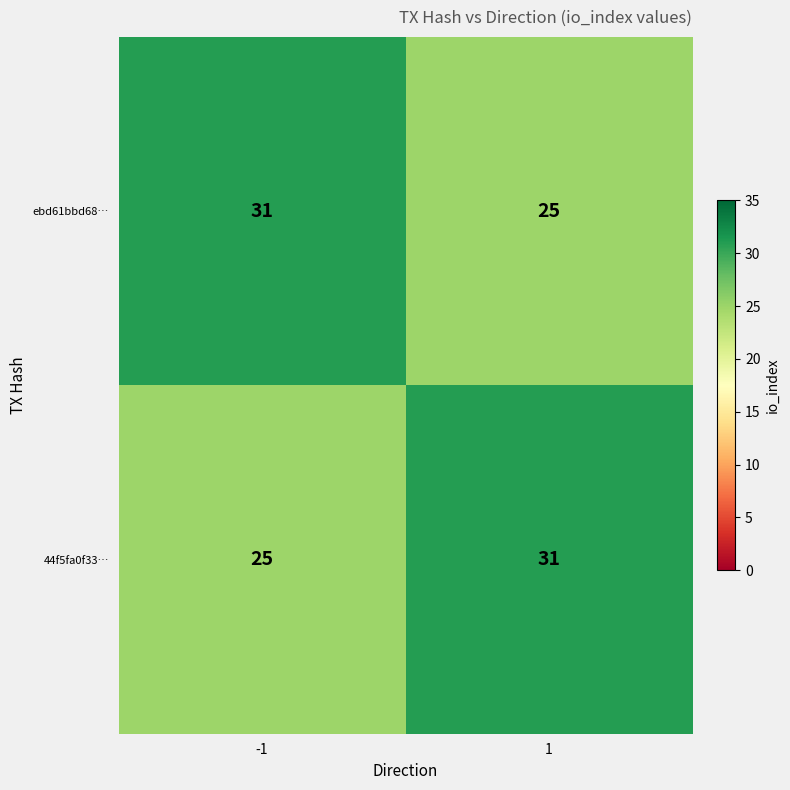

What is the sum of all 44f5fa0f33… values?

56